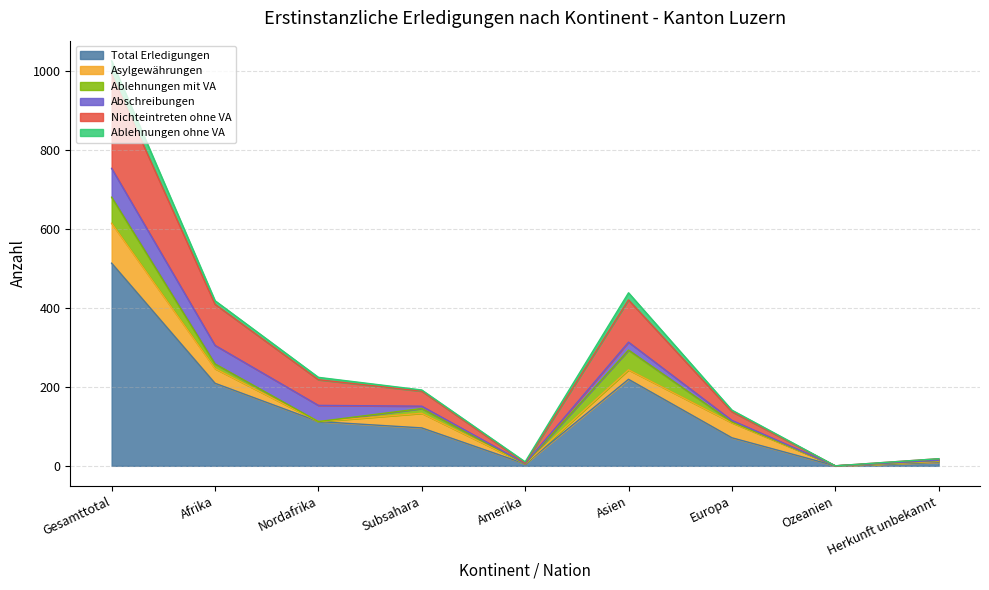

Between Nordafrika and Amerika, which series saw the biggest shift?

Total Erledigungen